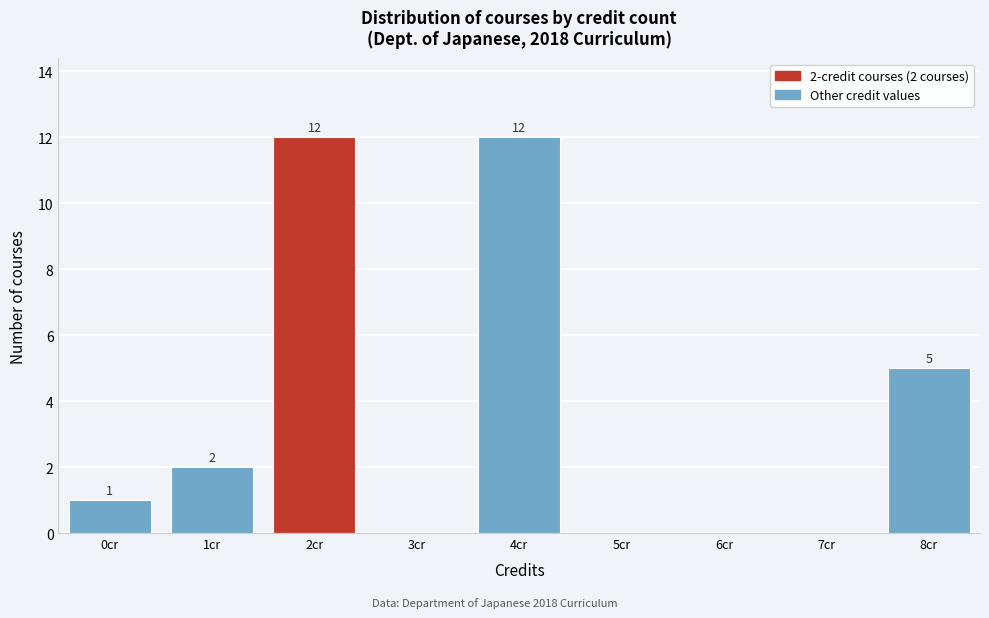

Reading left to right, what are all the values shown in this chart?

0cr=1	1cr=2	2cr=12	3cr=0	4cr=12	5cr=0	6cr=0	7cr=0	8cr=5